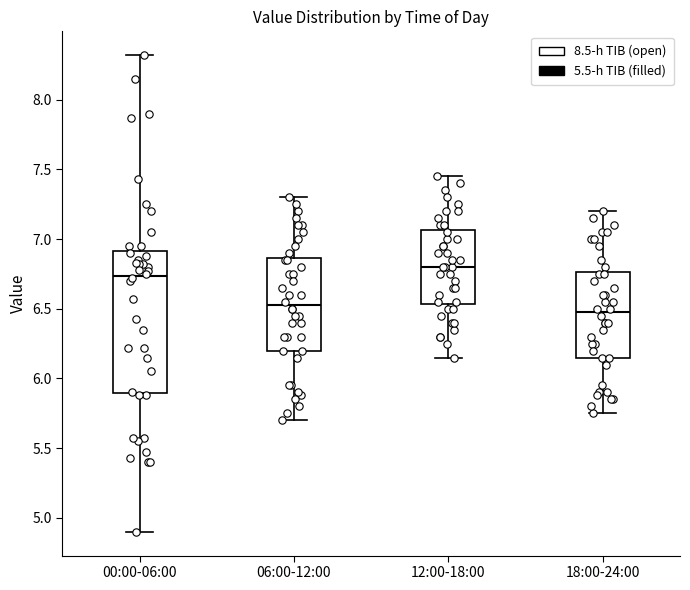

Which box's median line is the highest?

12:00-18:00